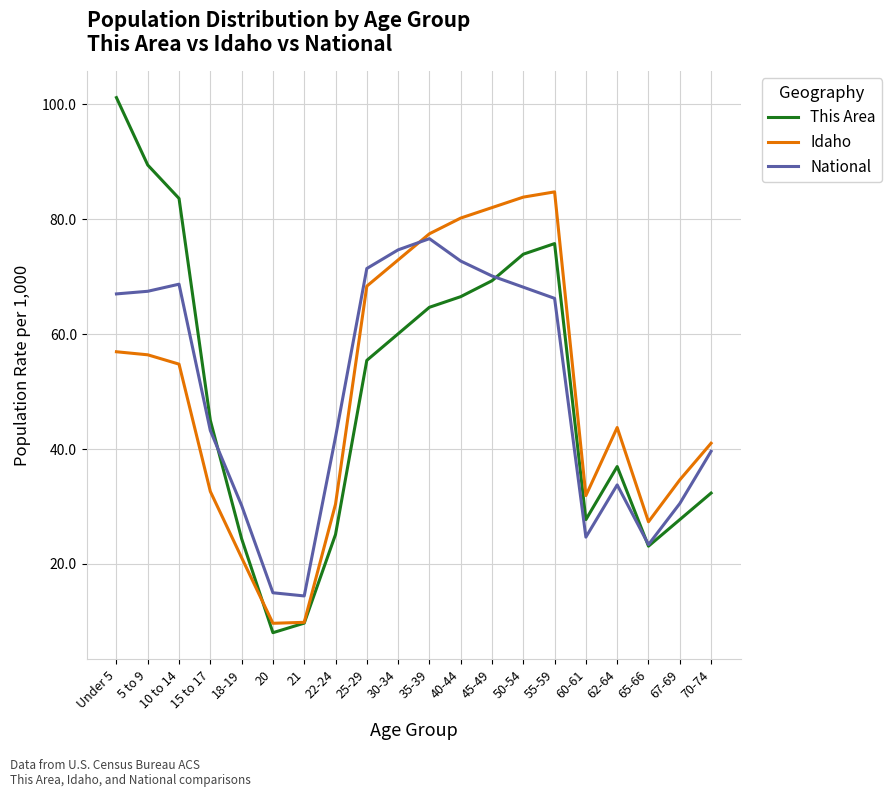

What is the minimum value for National?

14.4